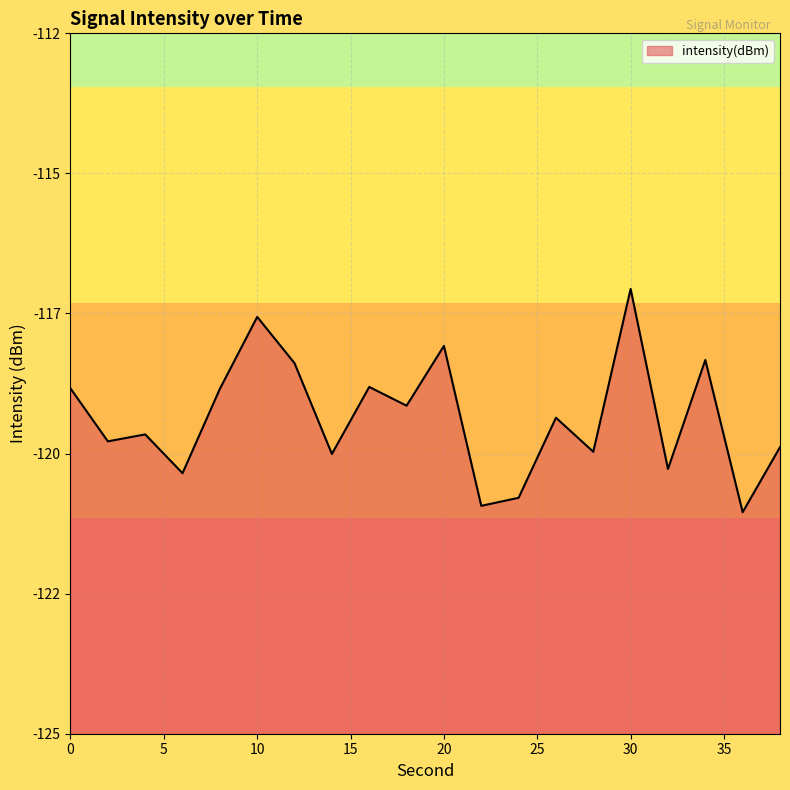

What is the value of the 15th point from the left?

-119.8